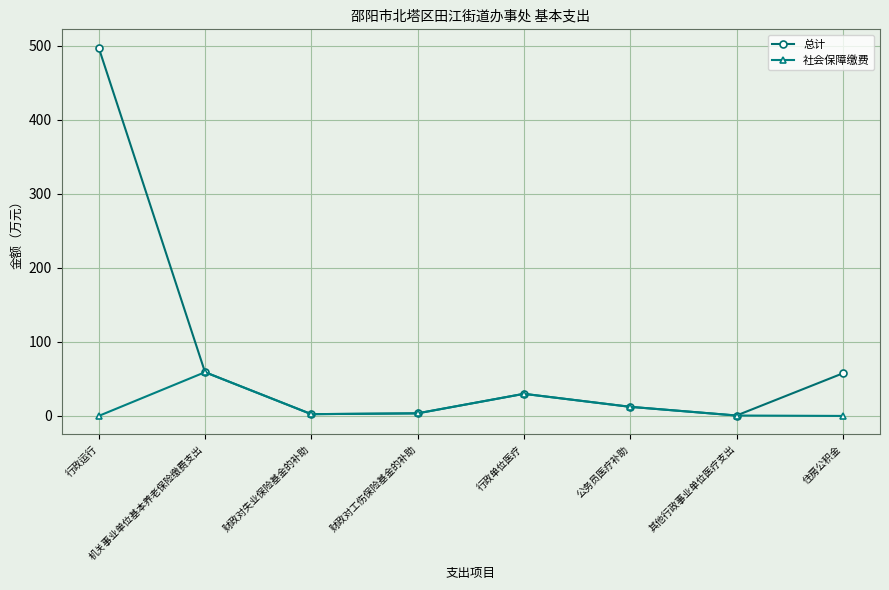

What is the difference between the 社会保障缴费 values at 其他行政事业单位医疗支出 and 行政单位医疗?

29.3